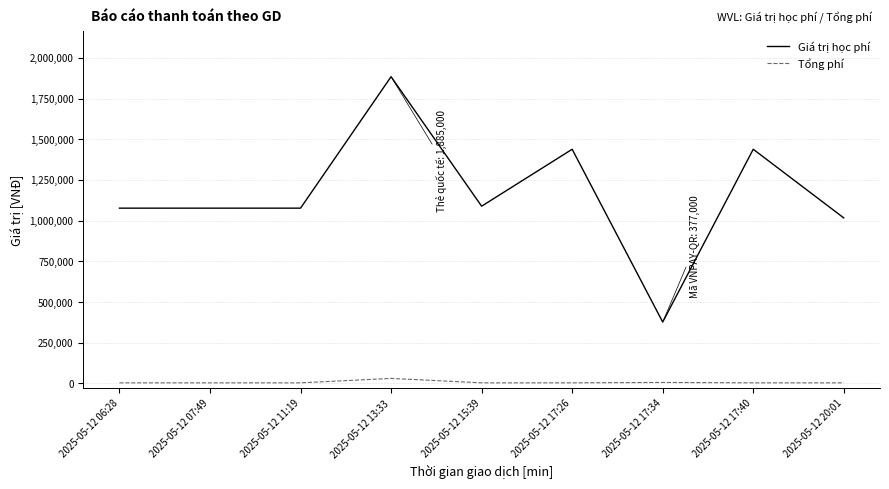

Does the chart display data point markers on the line(s)?

No